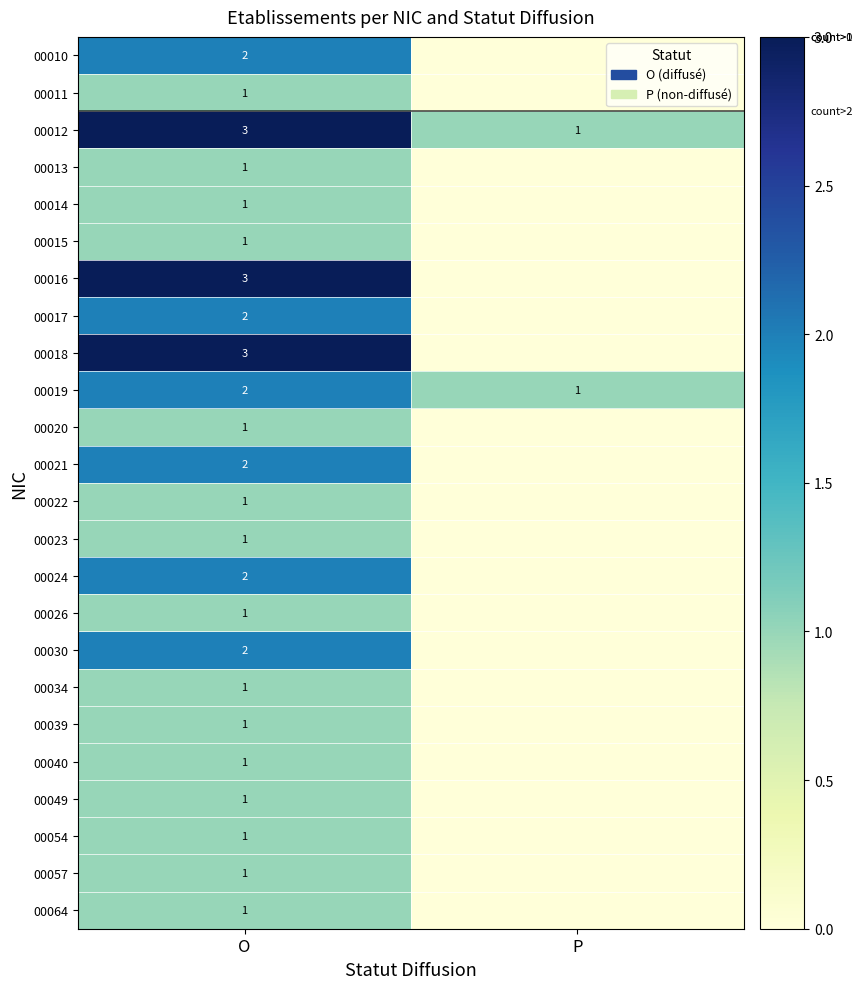

Is it true that 00040 equals 0 at O?

False